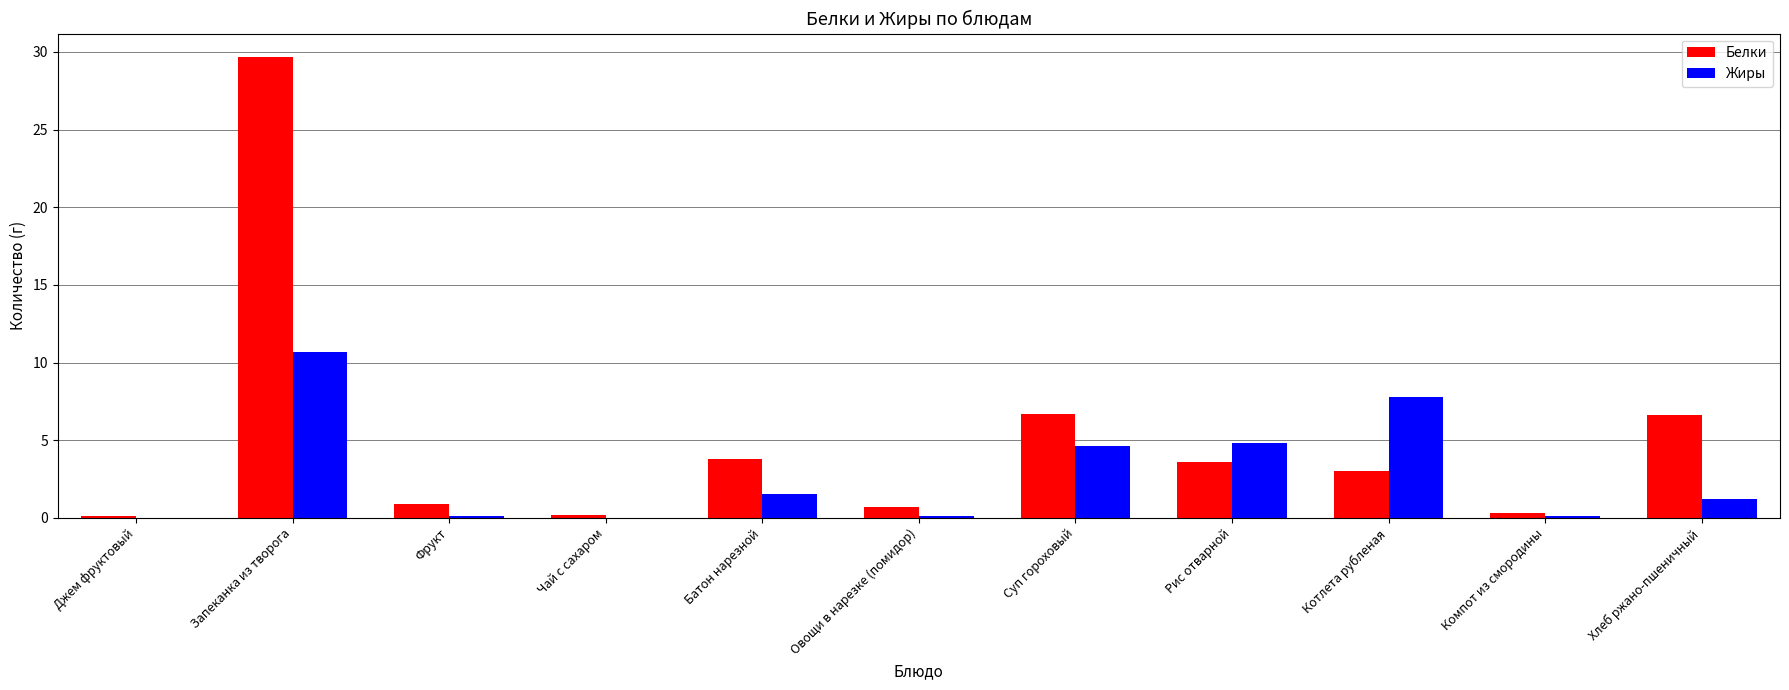

Which series has the largest total across all categories?

Белки